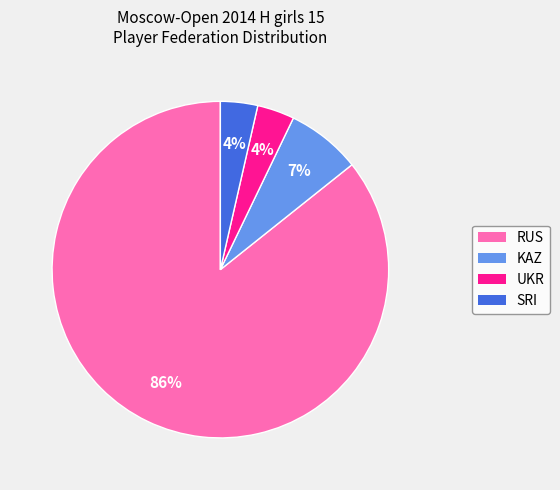

To the nearest percent, what is the average slice percentage?

25%